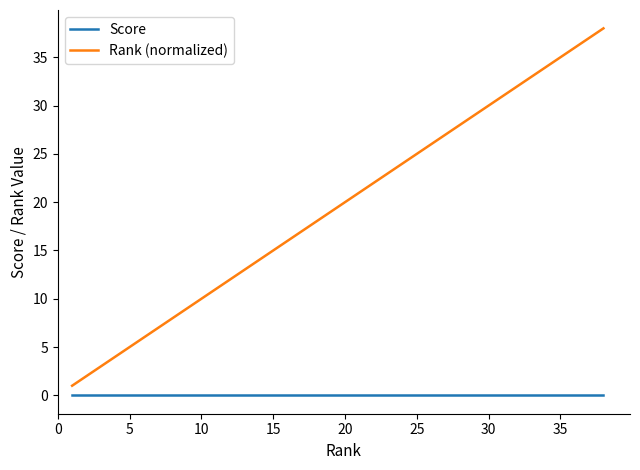

Which series has the largest total across all categories?

Rank (normalized)